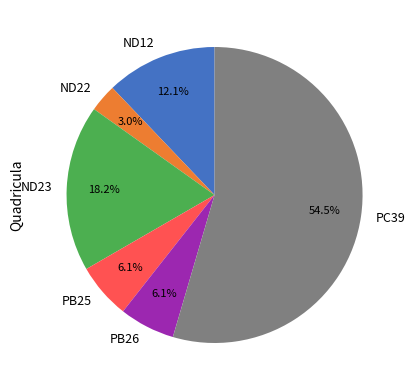

What is the largest slice in the pie chart?

PC39